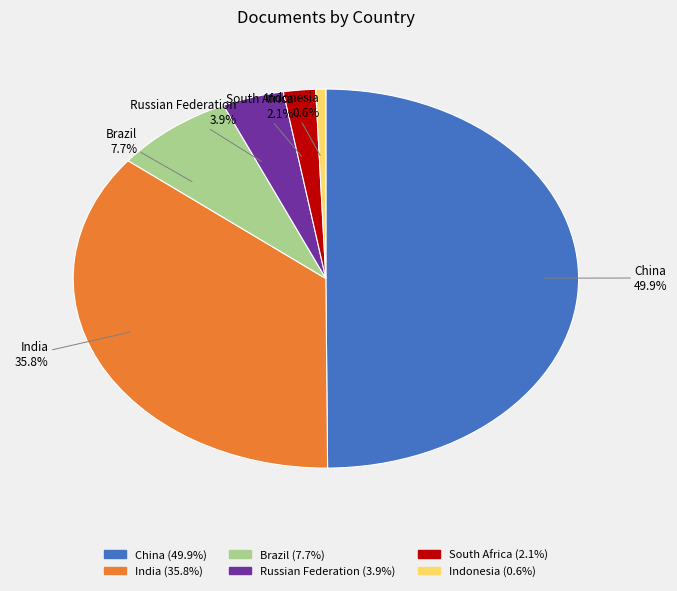

Is the sum of Russian Federation and China greater than half?

Yes